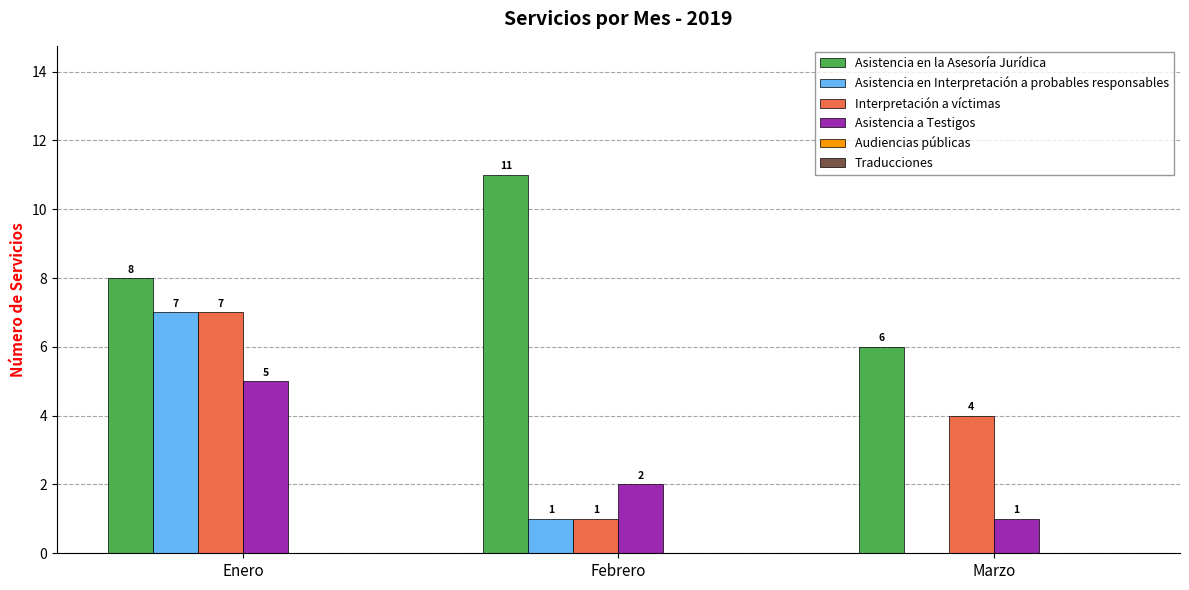

Between Enero and Marzo, which series saw the biggest shift?

Asistencia en Interpretación a probables responsables